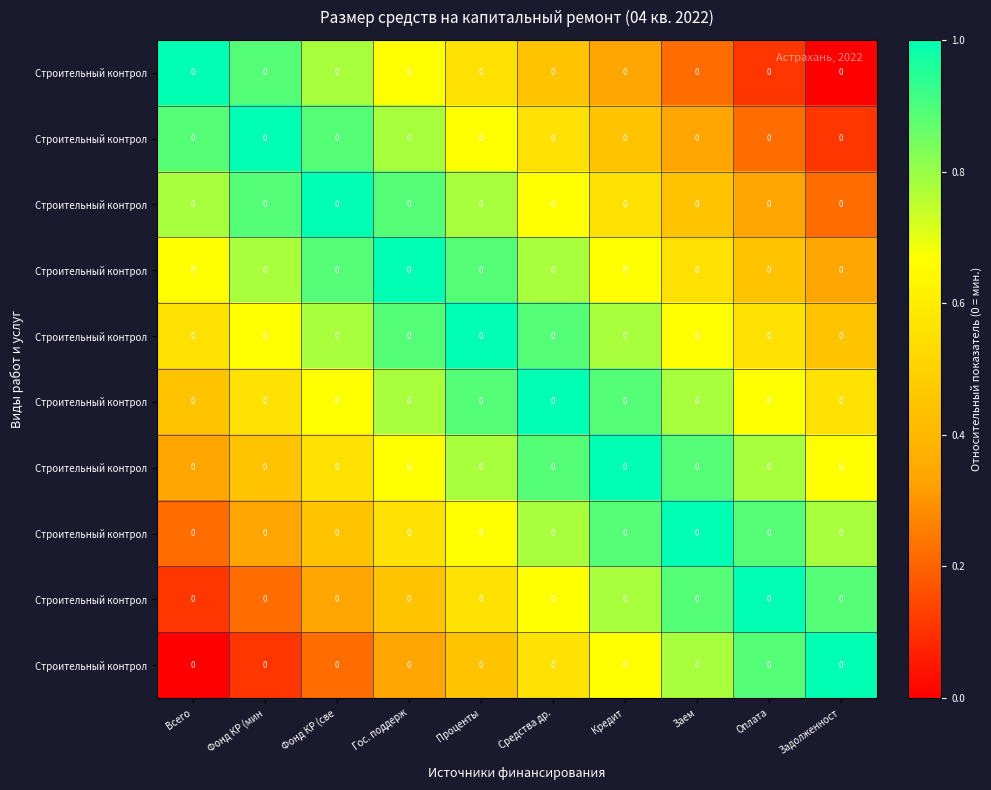

Which has a higher value, Фонд КР (све or Средства др.?

Фонд КР (све